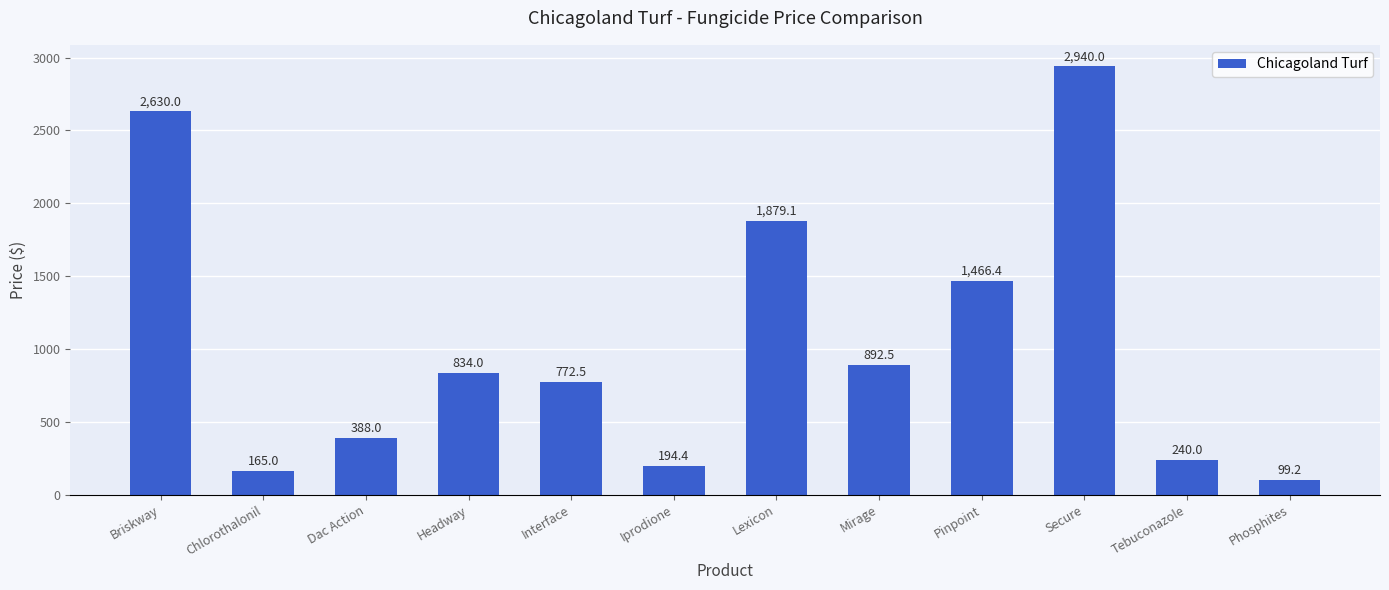

List the labels in order of value, largest first.

Secure, Briskway, Lexicon, Pinpoint, Mirage, Headway, Interface, Dac Action, Tebuconazole, Iprodione, Chlorothalonil, Phosphites